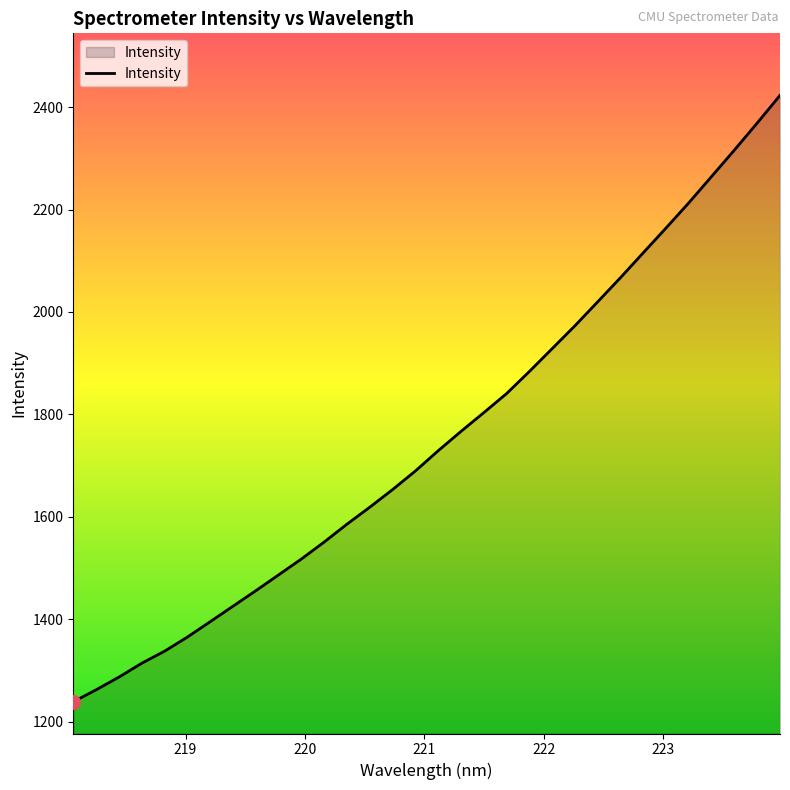

Reading right to left, transcribe all the data shown in this chart.

2423.0	2369.1	2316.3	2264.9	2213.4	2164.2	2115.8	2067.1	2020.0	1973.2	1928.5	1883.9	1840.7	1803.4	1766.8	1729.1	1689.5	1653.2	1618.8	1585.6	1550.8	1517.6	1486.5	1455.6	1425.3	1395.0	1365.0	1337.4	1313.9	1286.8	1262.0	1238.6